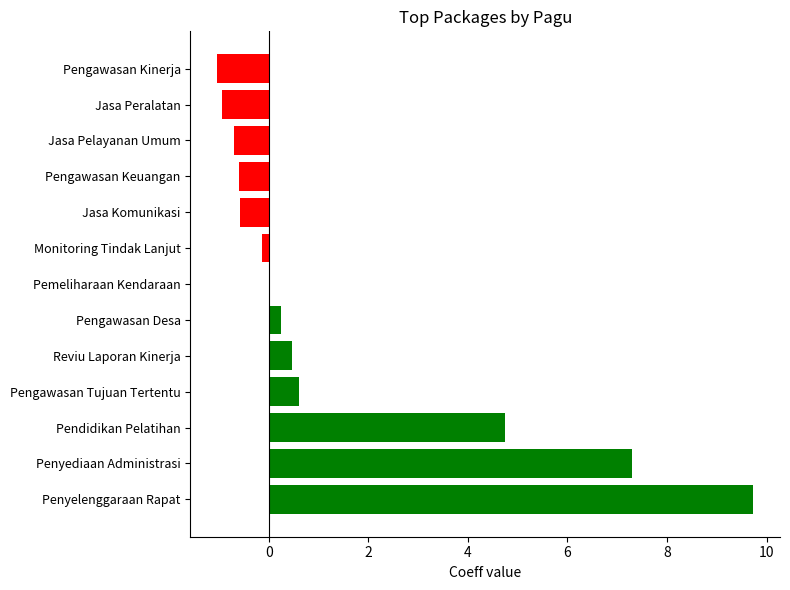

What is the sum of the values at Penyelenggaraan Rapat and Pendidikan Pelatihan?

14.5